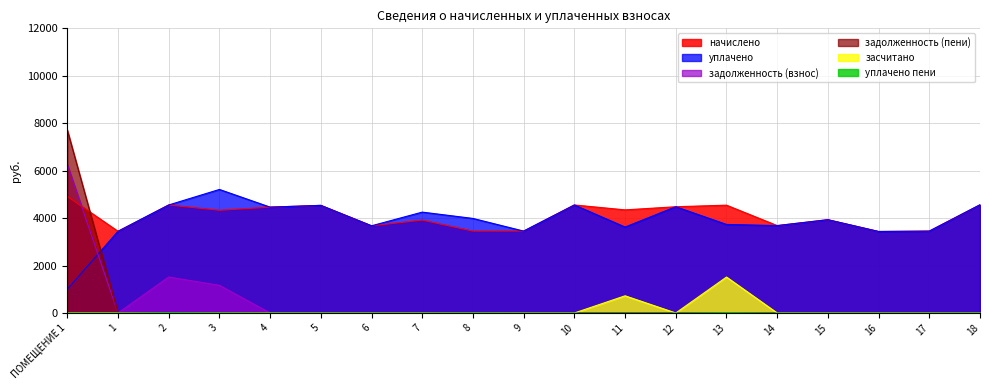

What is the highest value of the задолженность (взнос) series?

6260.8